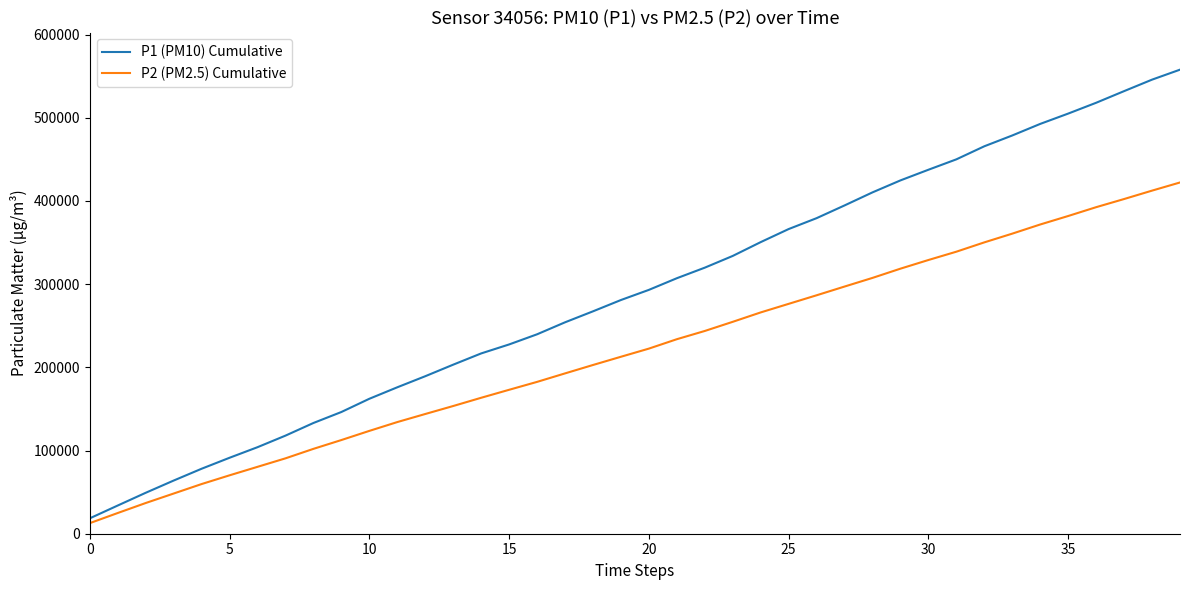

What is the sum of all P2 (PM2.5) Cumulative values?

8789300